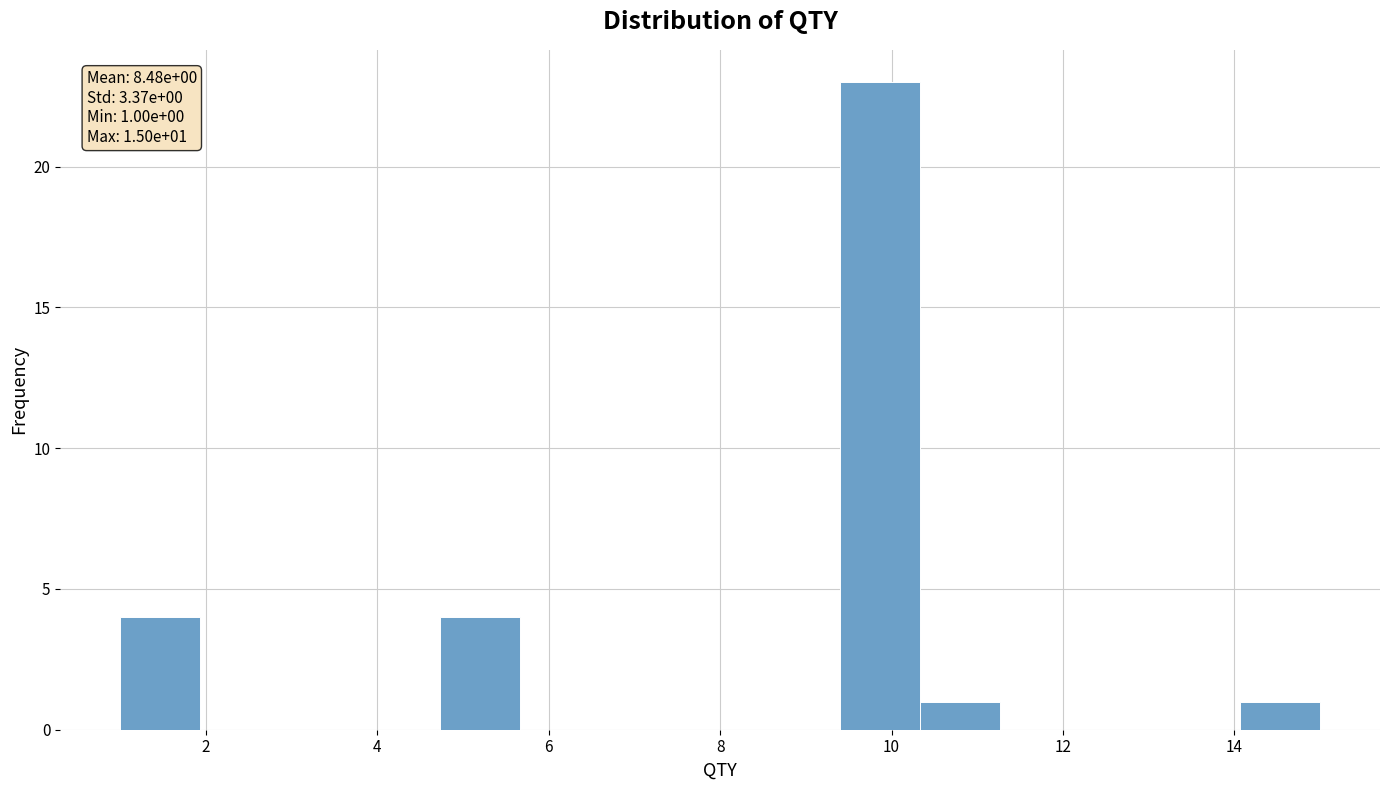

Which range on the x-axis has the tallest bar?

9.4 to 10.4